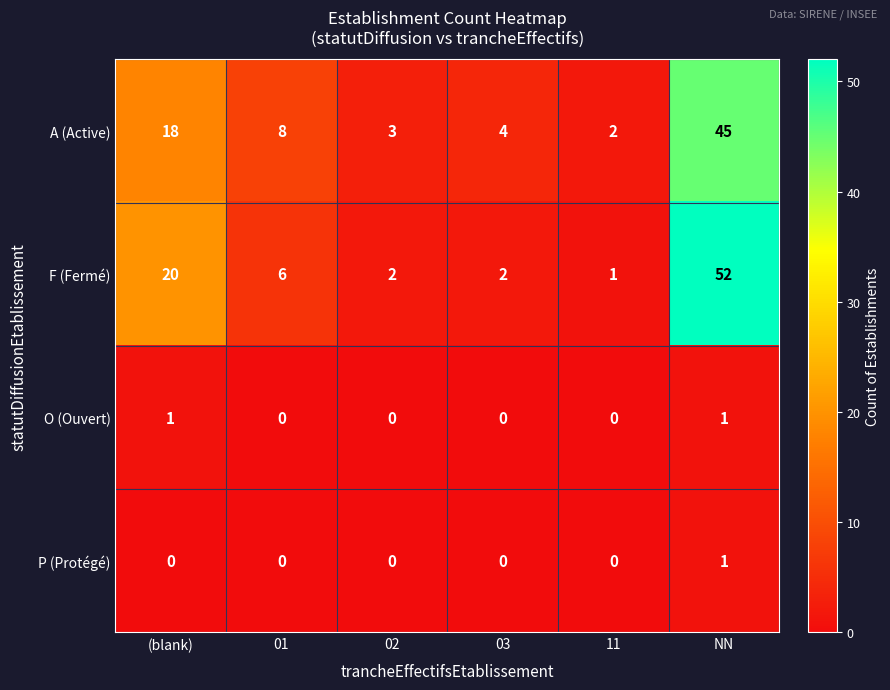

What is the total value across all series at 02?

5